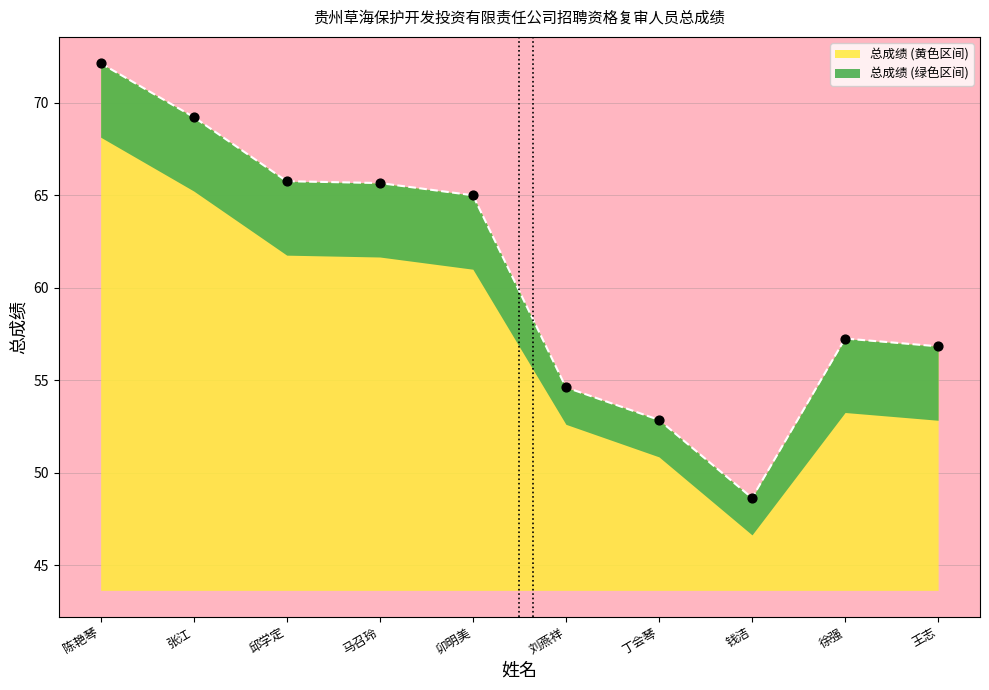

Between 张江 and 卯明美, which is larger?

张江